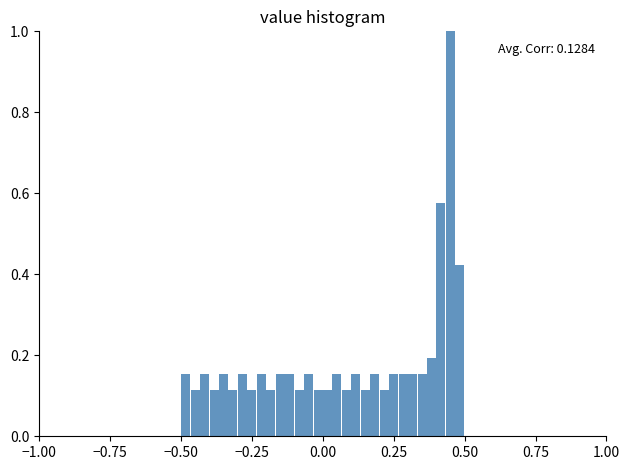

Read against the x-axis, roughly where is the centre of the tallest bar?

0.45